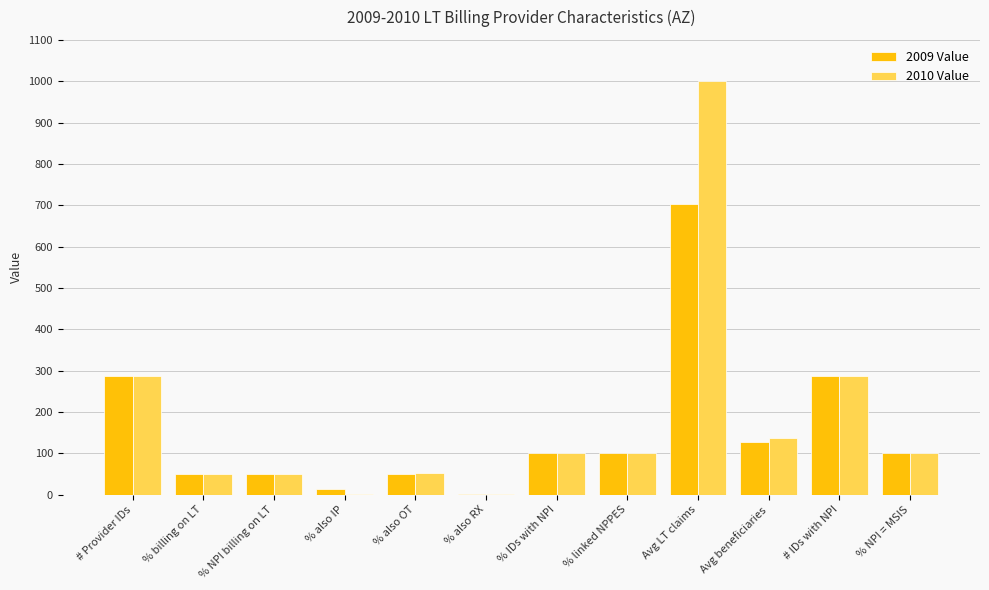

What is the sum of all 2010 Value values?

2165.4